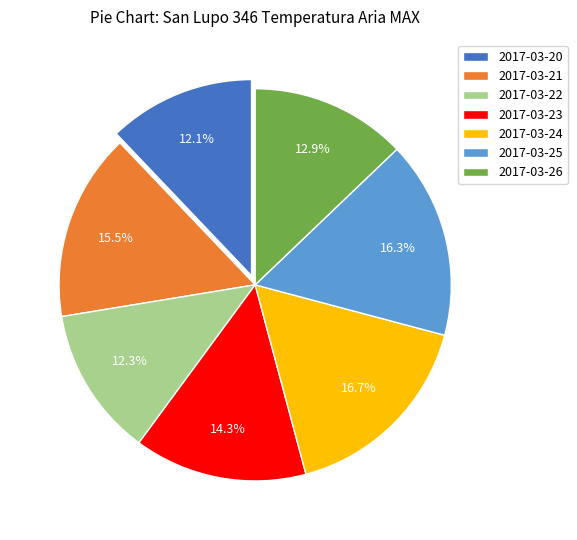

Between 2017-03-26 and 2017-03-21, which is larger?

2017-03-21